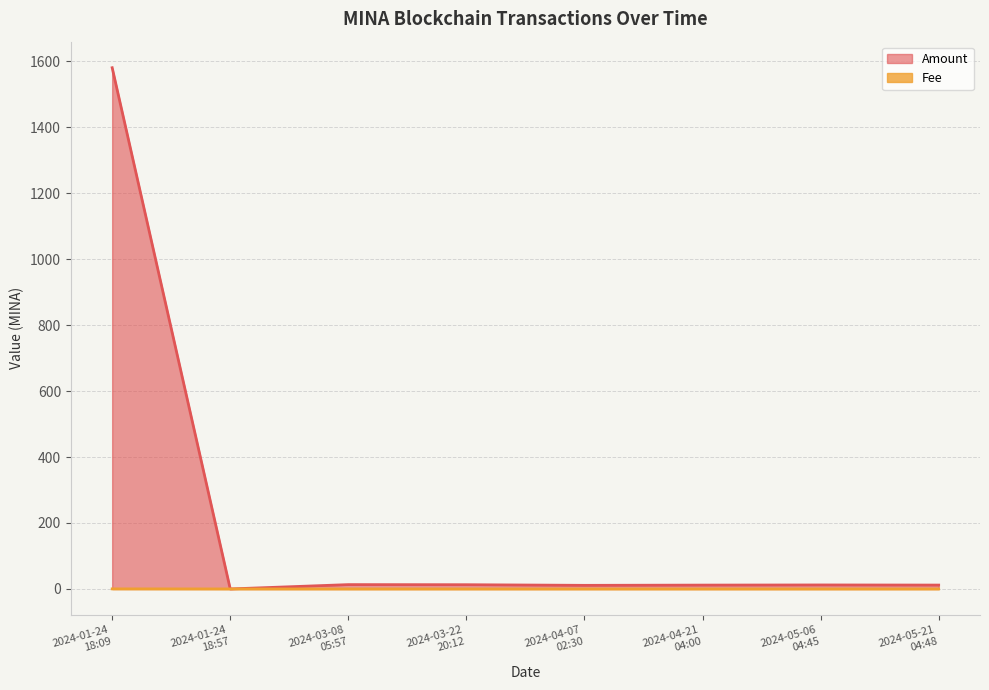

How many data points does each series have?

8